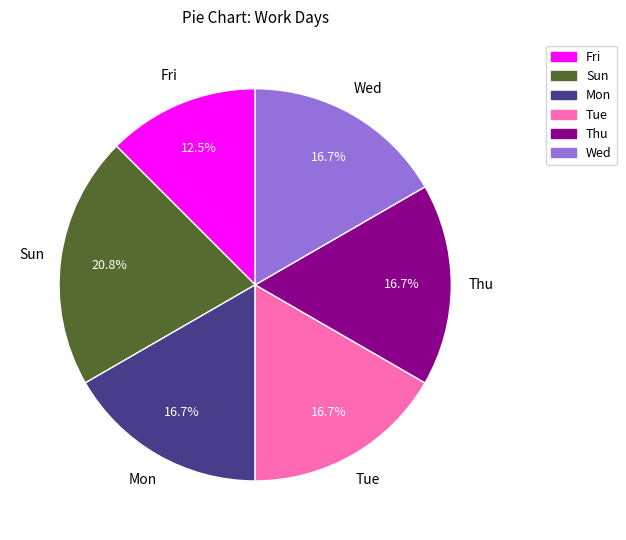

Which slice is the smallest?

Fri